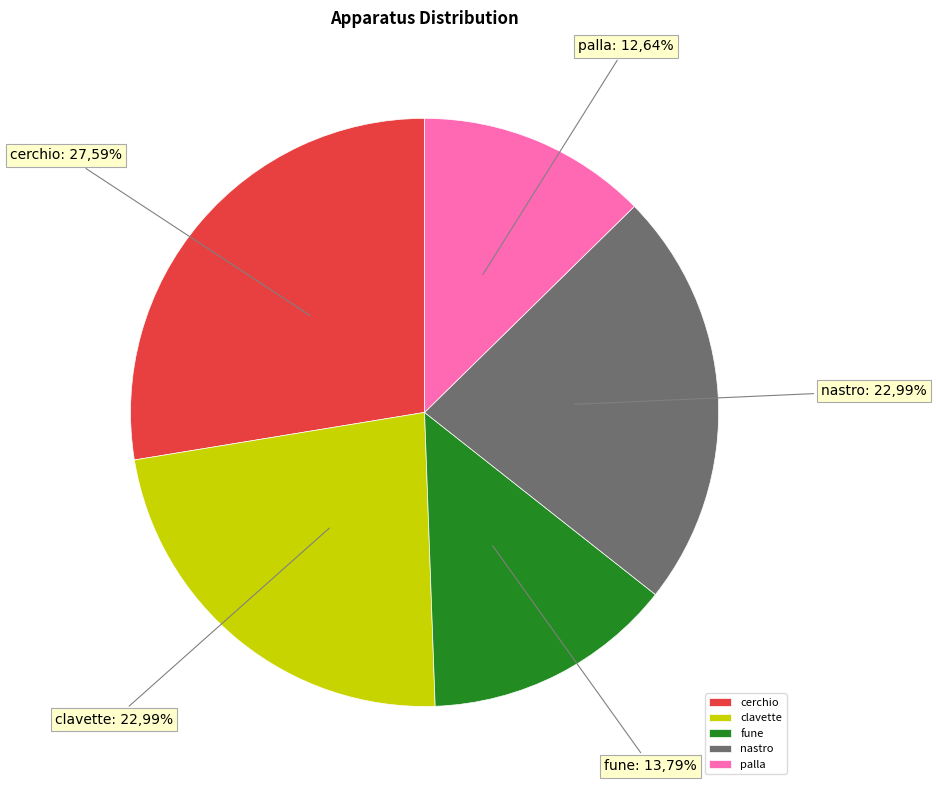

Count the number of slices in the pie.

5